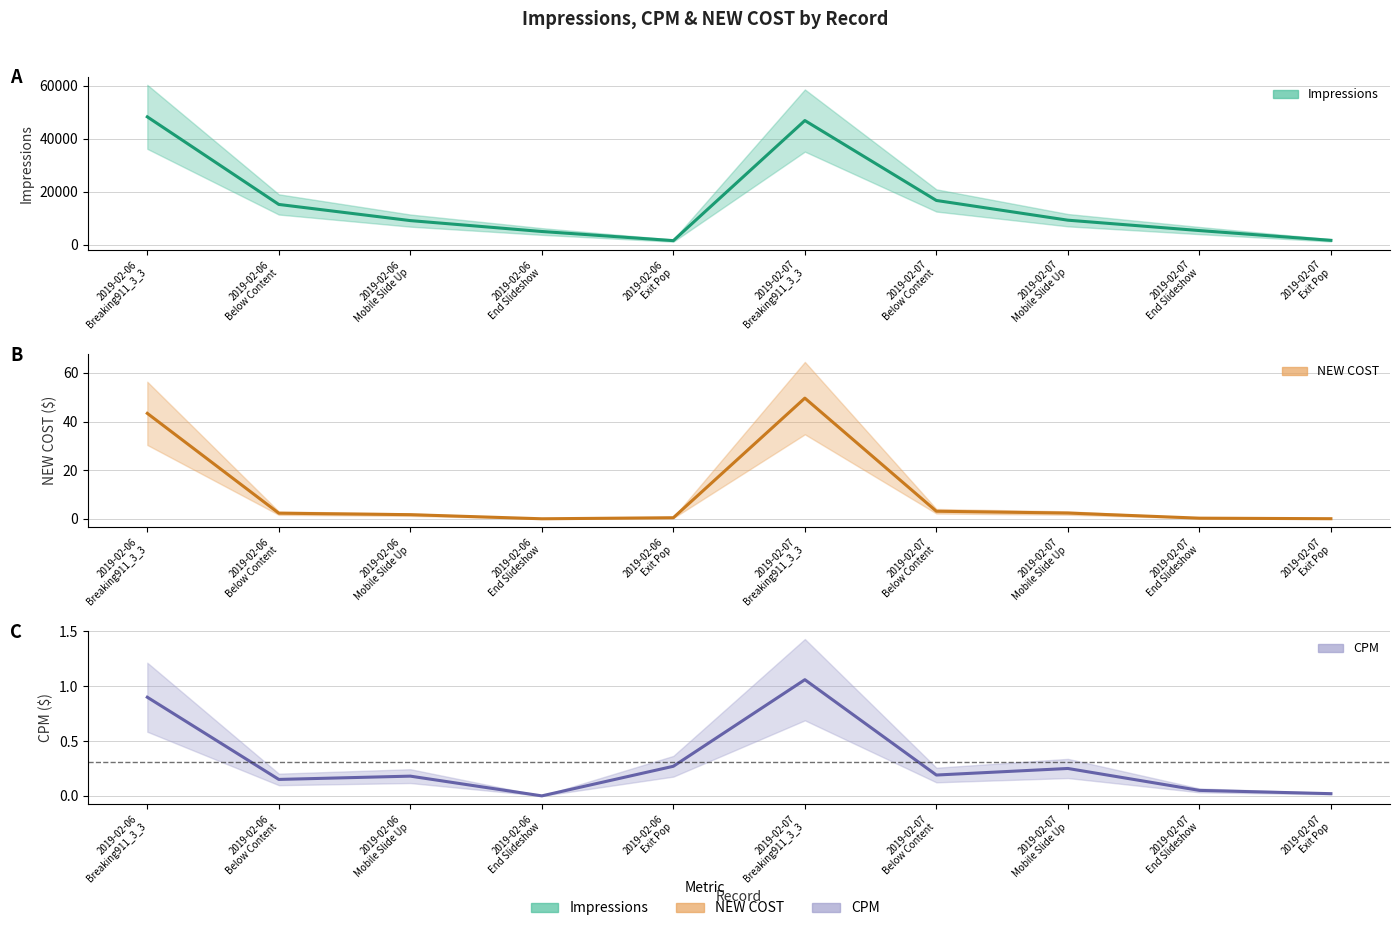

True or false: NEW COST and CPM cross at least once.

False